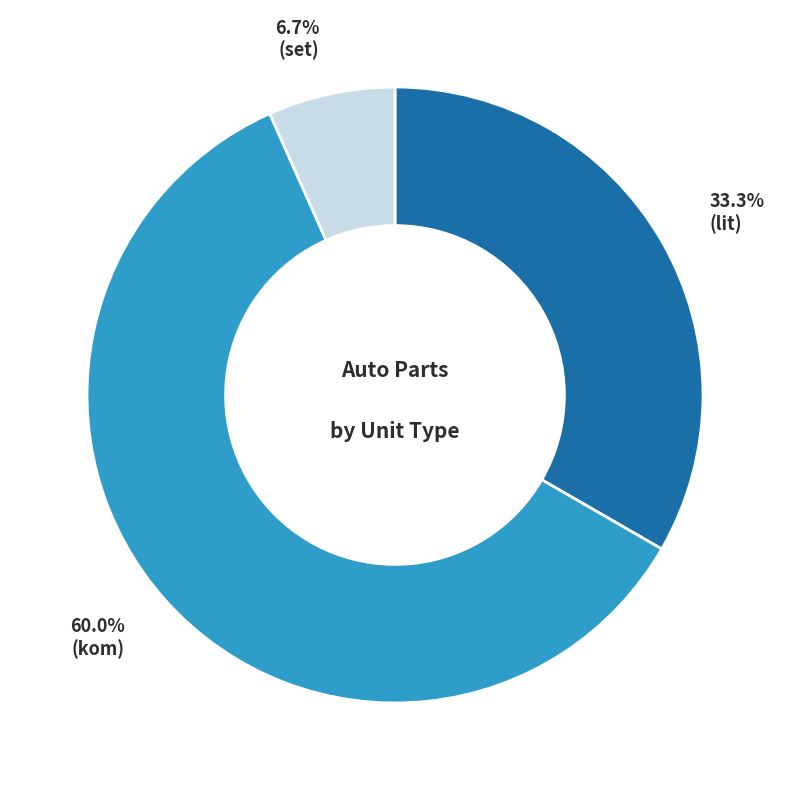

Does any single category account for the majority?

Yes